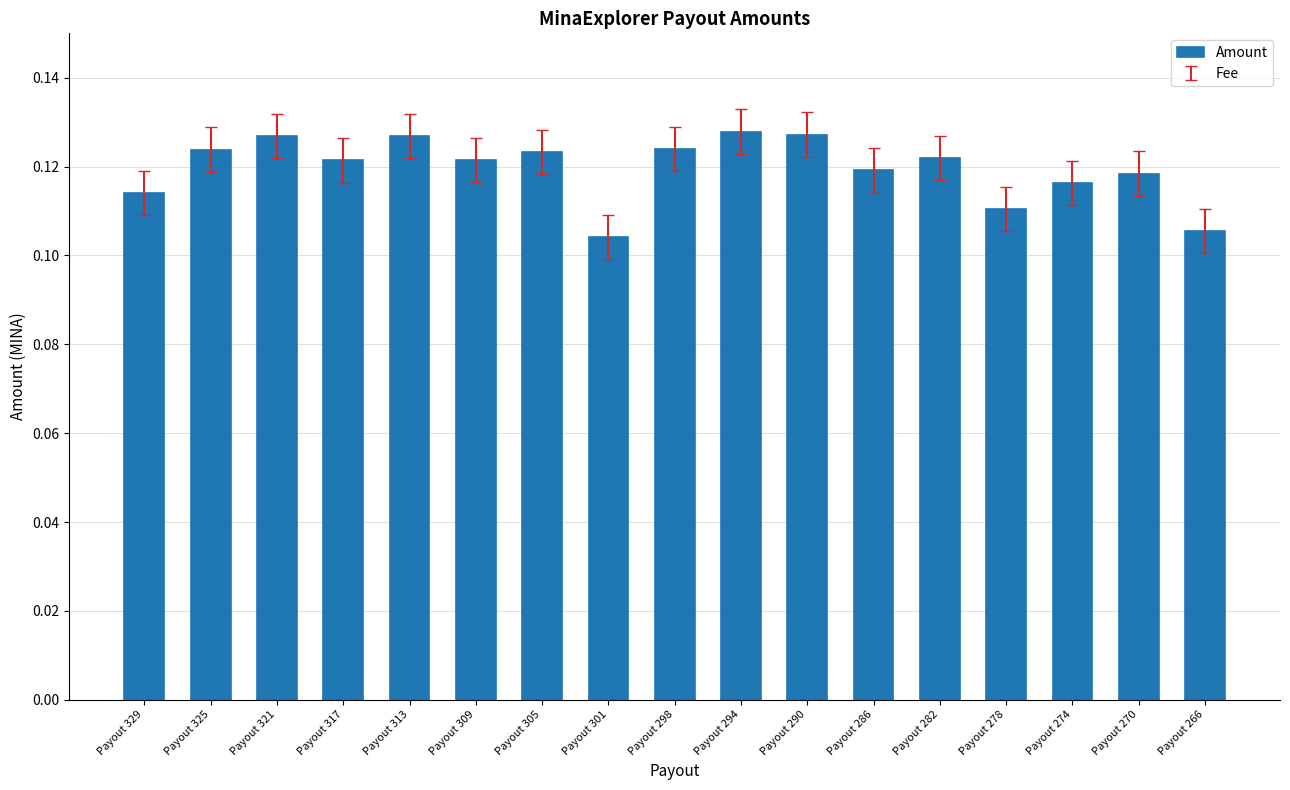

Which has a higher value, Payout 317 or Payout 274?

Payout 317